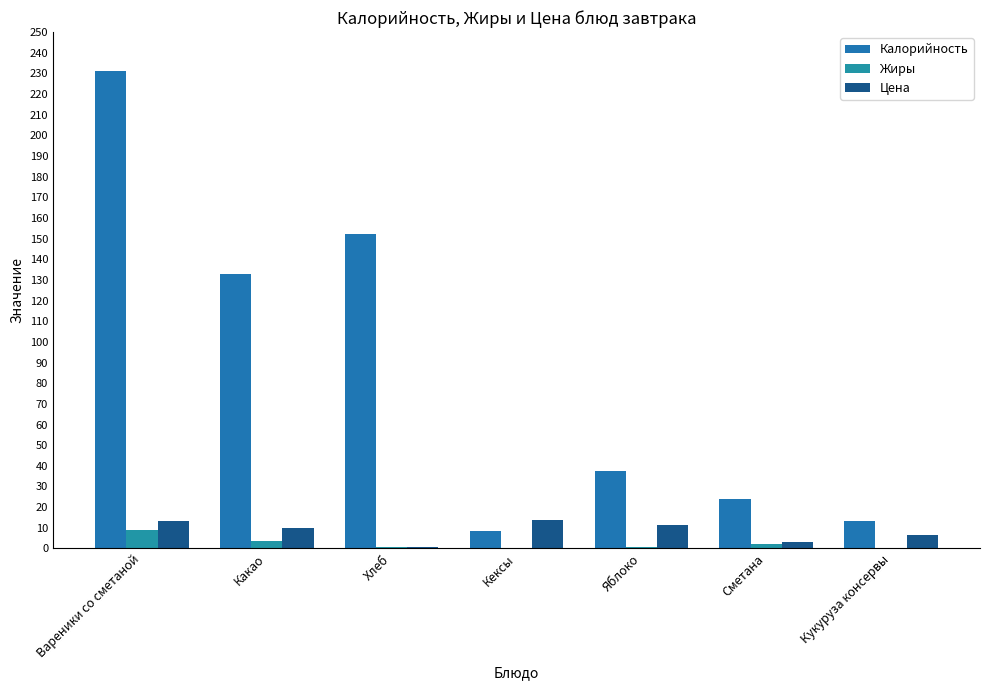

At which label does Калорийность reach its peak?

Вареники со сметаной